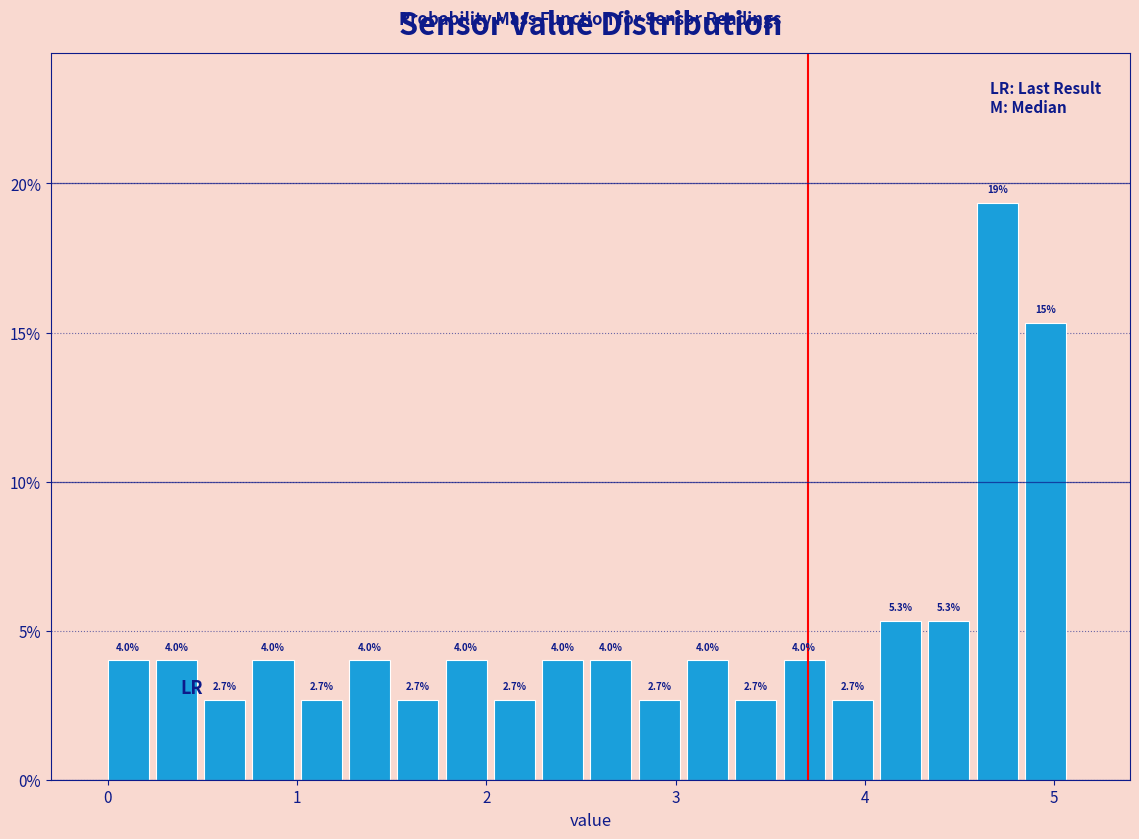

Read against the x-axis, roughly where is the centre of the tallest bar?

4.7